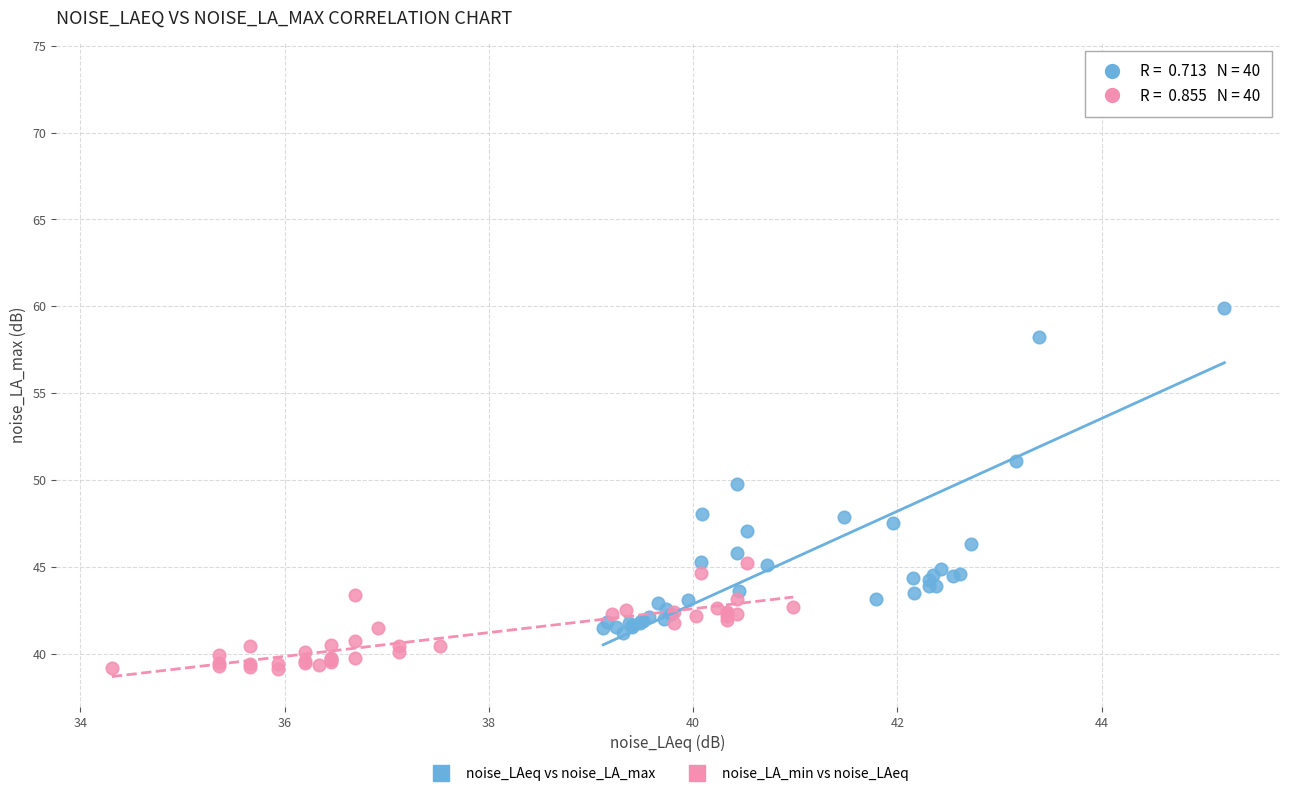

Which series contains the highest Y value?

noise_LAeq vs noise_LA_max